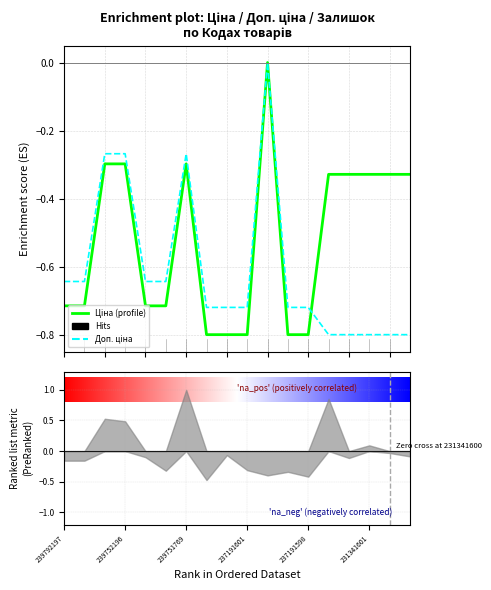

True or false: Доп. ціна has a value of -0.7 at 237191599.

True